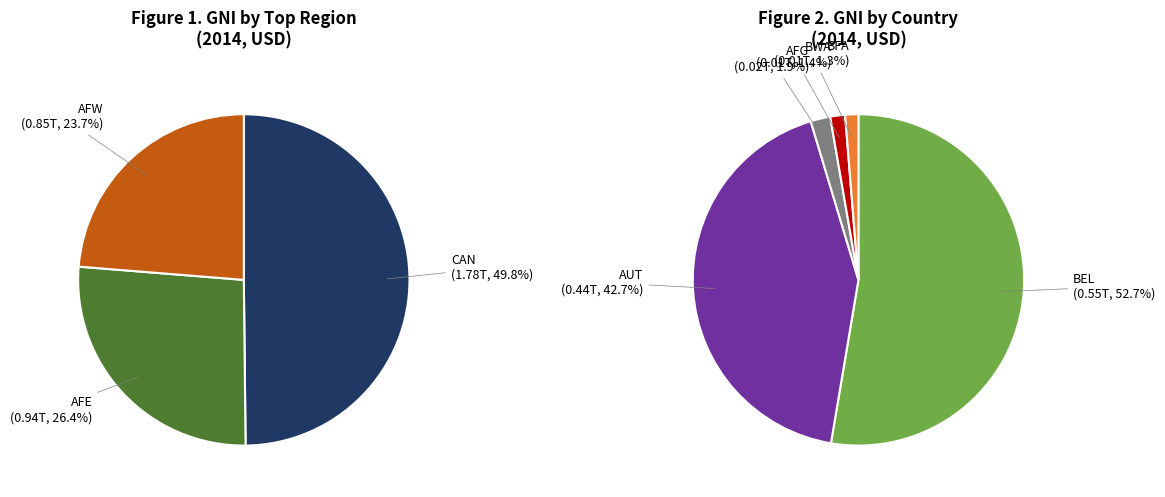

Rank the categories by value from lowest to highest.

BLZ, BHS, BEN, BFA, BWA, AFG, AUT, BEL, AFW, AFE, CAN